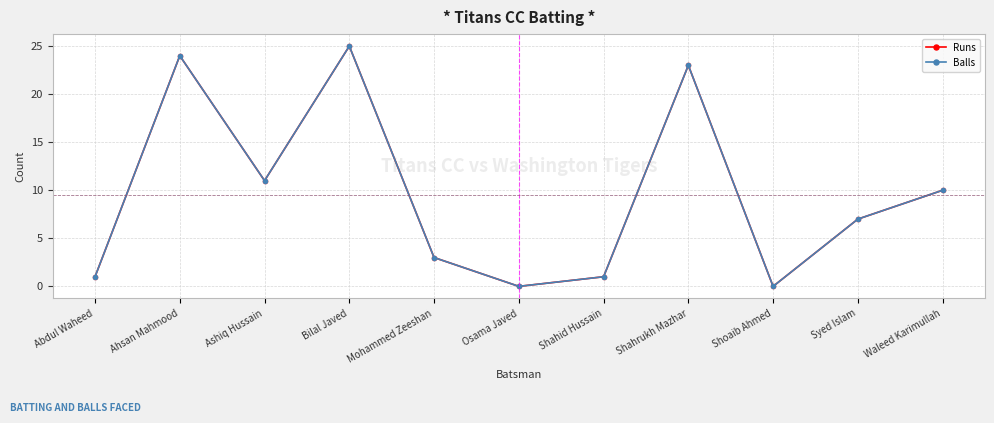

Is this an area chart (filled region under the line)?

No